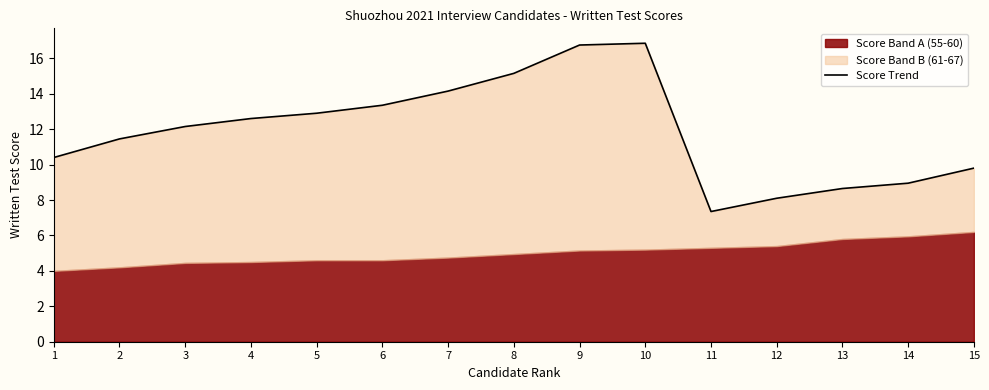

The value at 6 is 13.4. True or false?

True